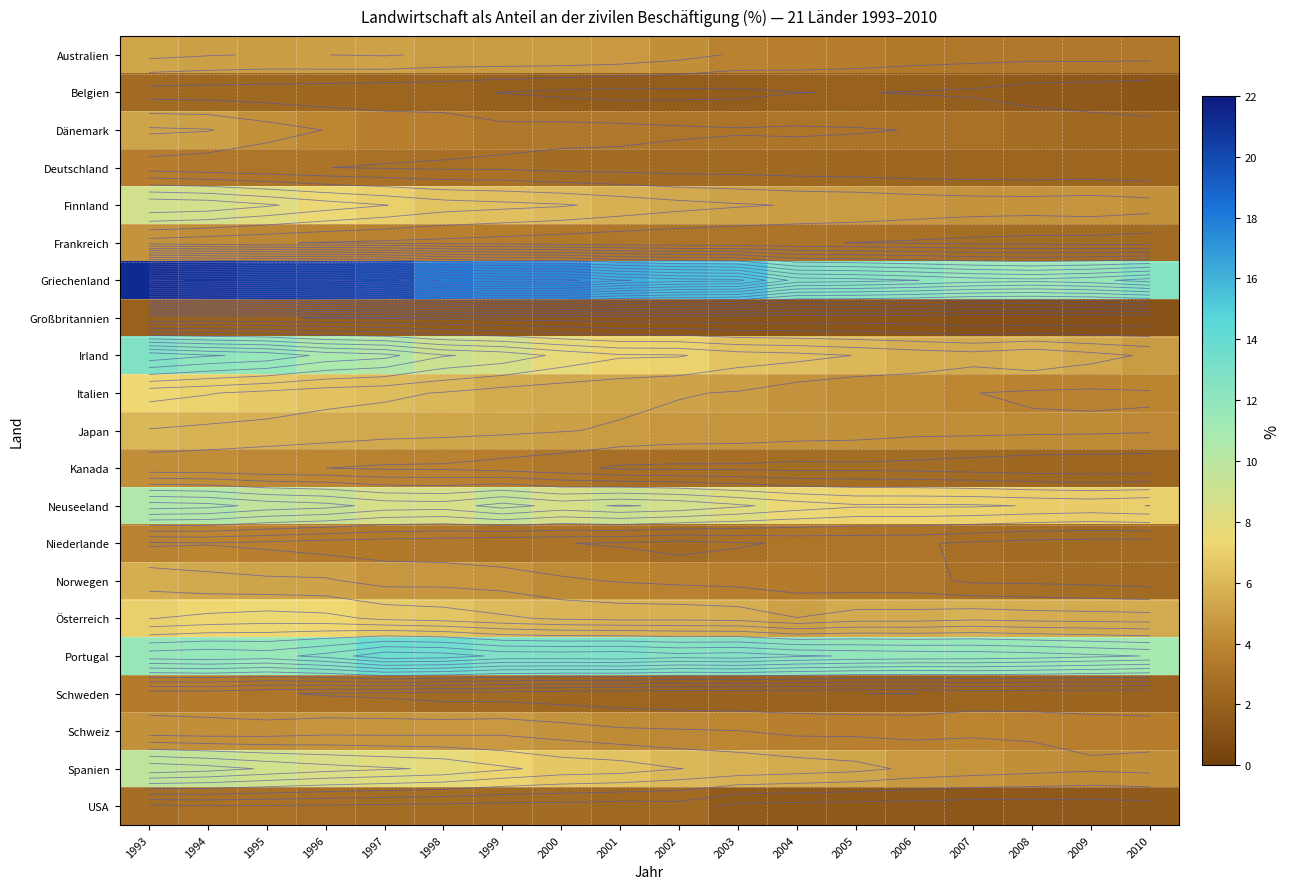

Rank the categories by Portugal value from highest to lowest.

1997, 1998, 2001, 1999, 2000, 2003, 2002, 1996, 2004, 2005, 1994, 2006, 2007, 1993, 1995, 2008, 2009, 2010